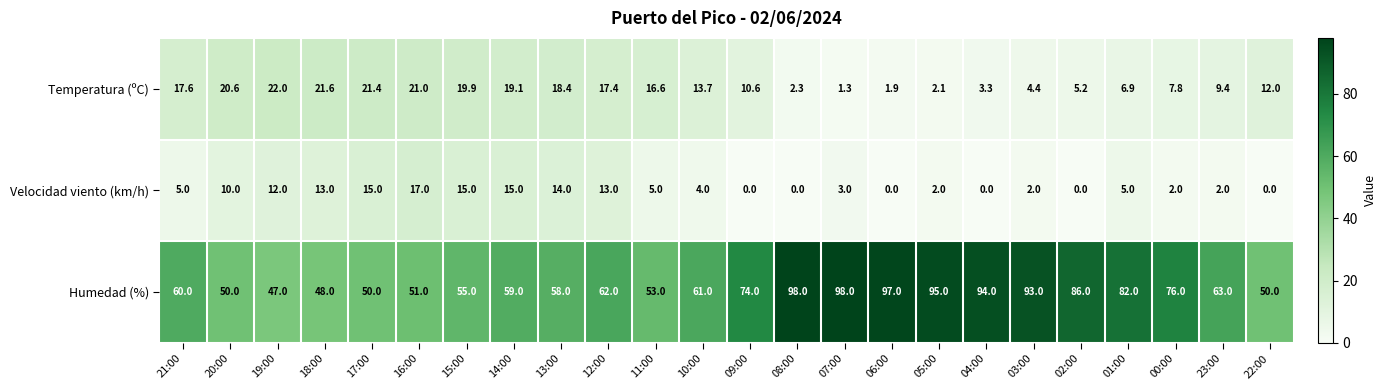

What is the difference between the Velocidad viento (km/h) values at 17:00 and 03:00?

13.0